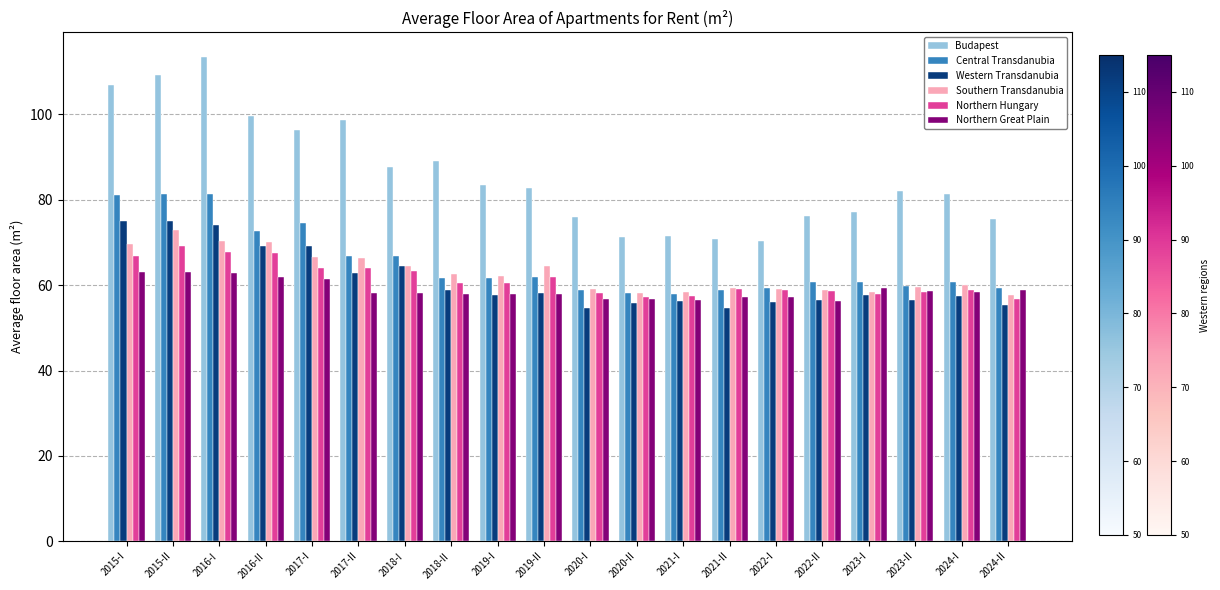

What is the difference between the maximum and minimum values in the Central Transdanubia series?

23.4